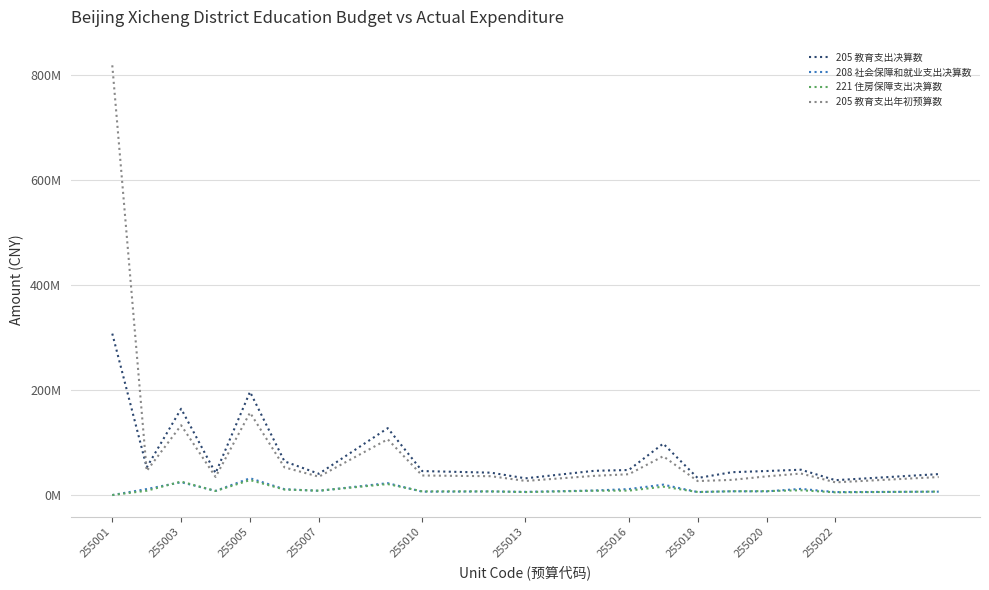

What are all the series names shown in the legend?

205 教育支出决算数, 208 社会保障和就业支出决算数, 221 住房保障支出决算数, 205 教育支出年初预算数